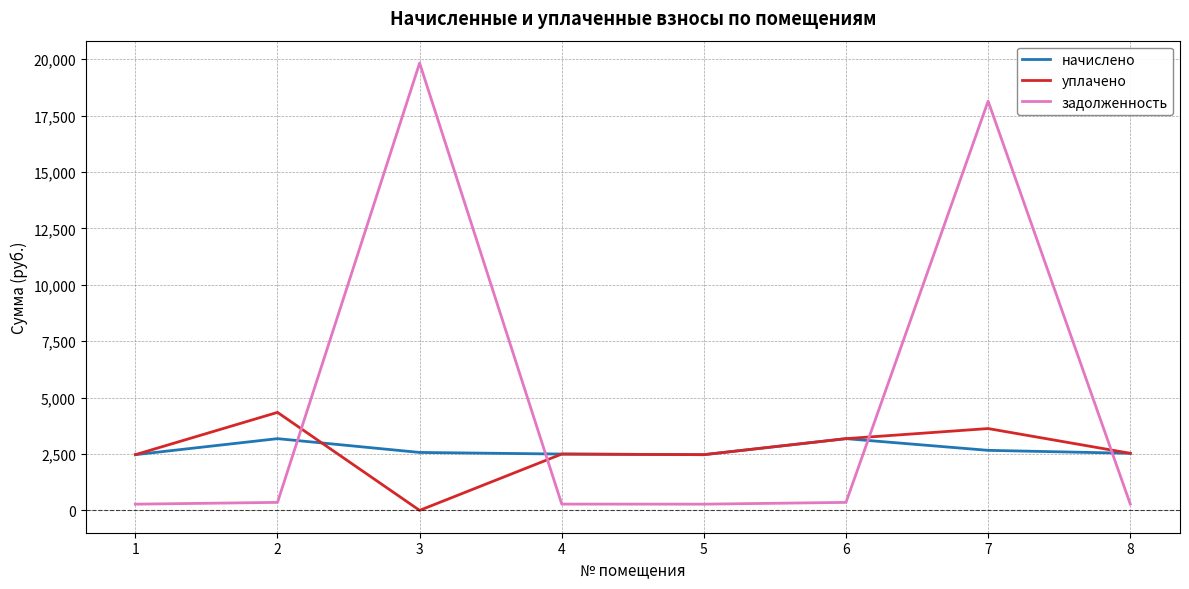

What is the average value of the задолженность series?

4974.0